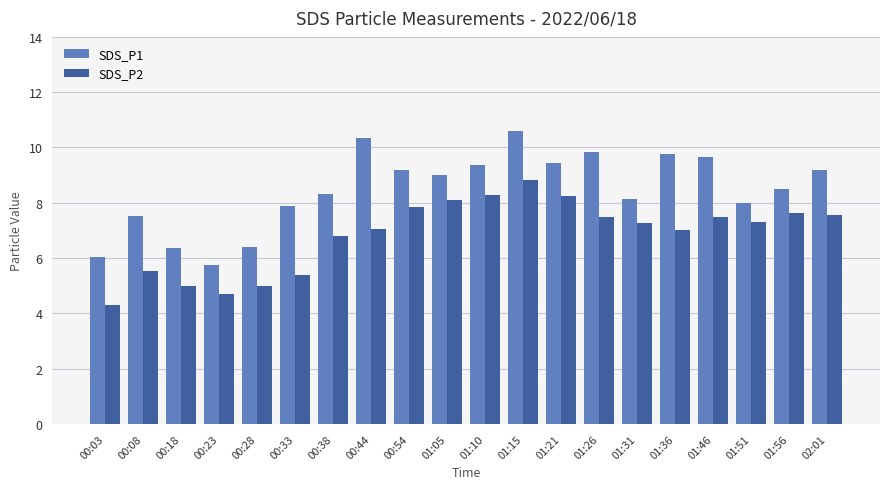

What value does the SDS_P1 series have at 00:33?

7.9